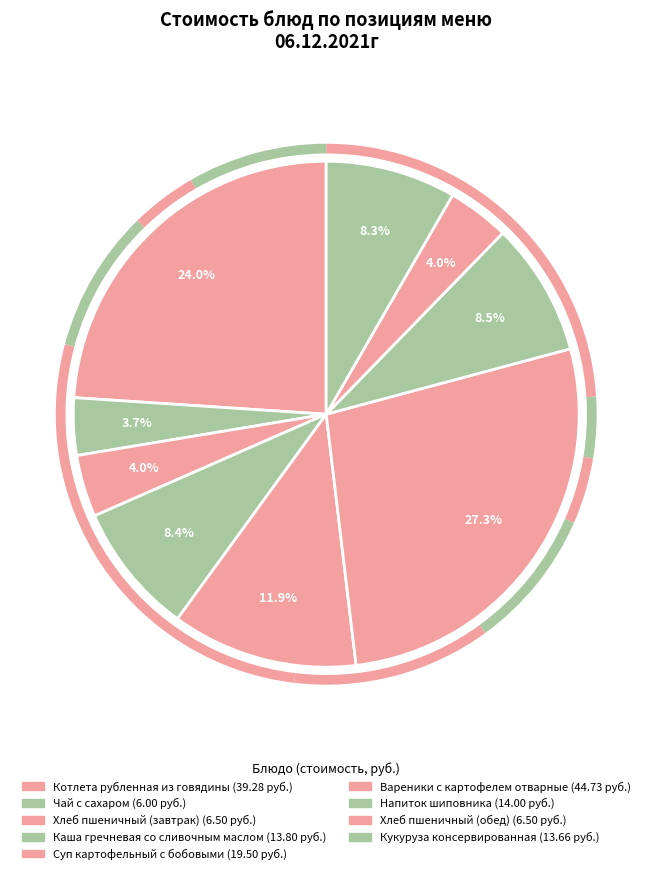

What is the change in value from Хлеб пшеничный (завтрак) to Суп картофельный с бобовыми?

+13.0